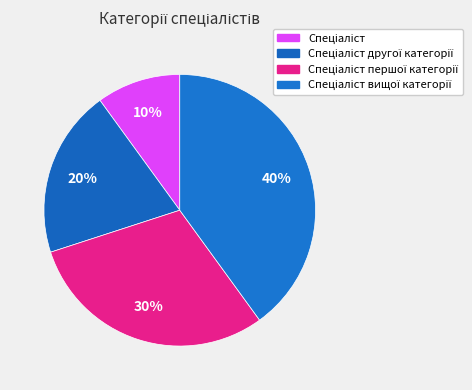

To the nearest percent, what percentage of the pie is Спеціаліст вищої категорії?

40%